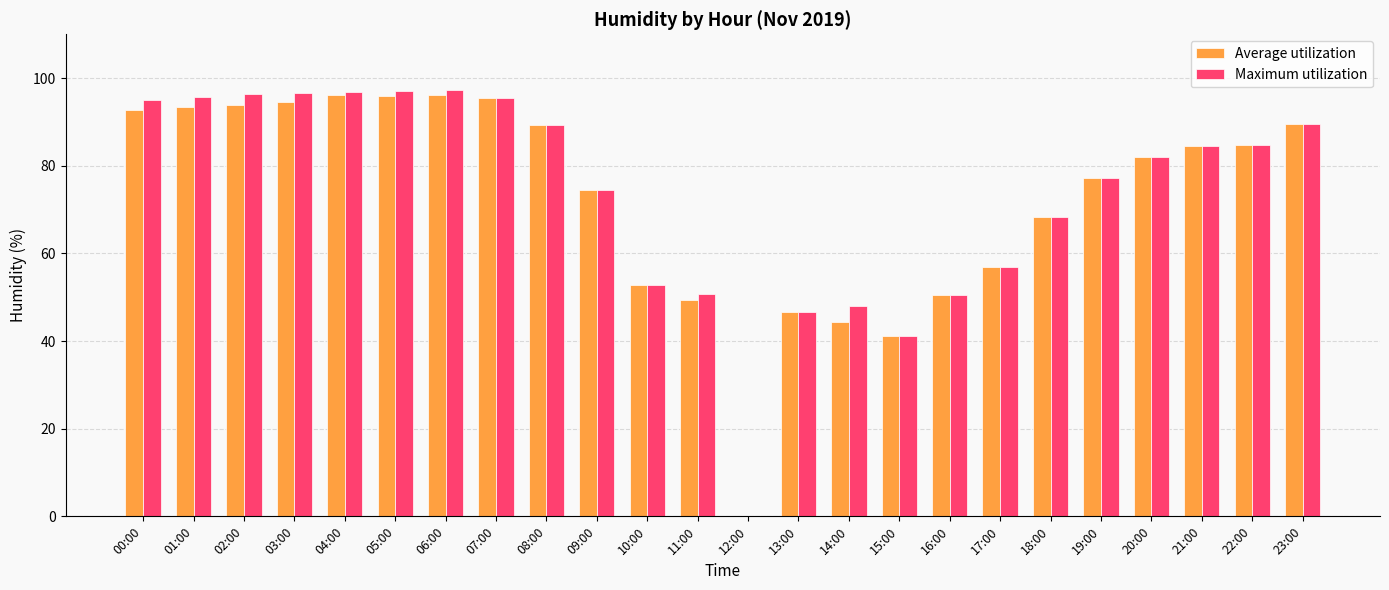

How many groups of bars are there?

24